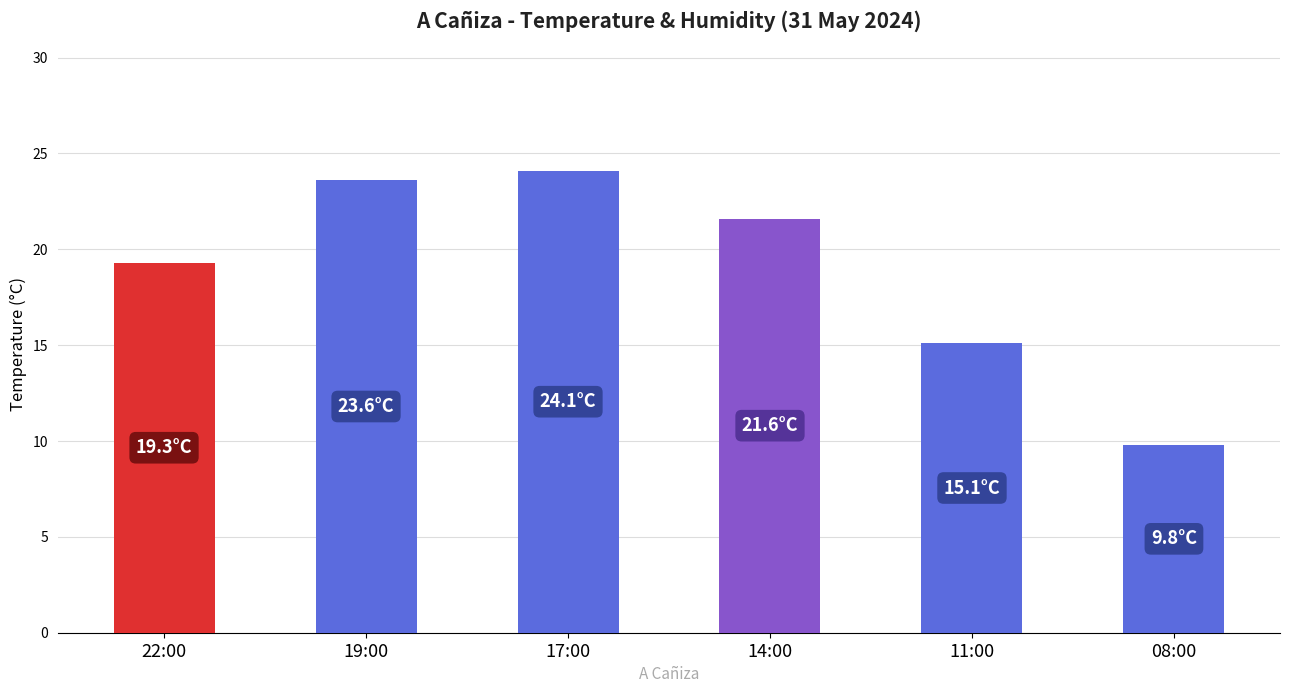

How many data points are above 21?

3